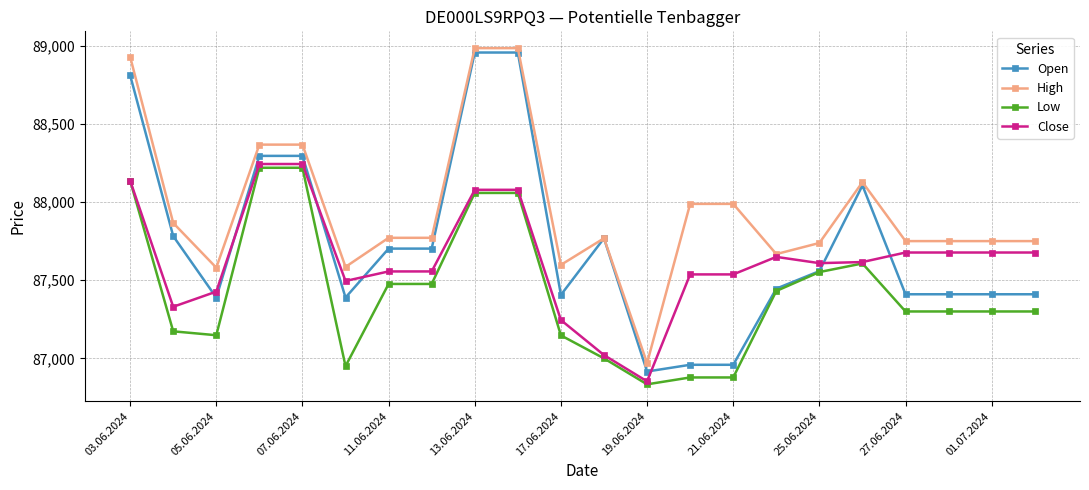

Rank the series by their average value, from highest to lowest.

High, Open, Close, Low